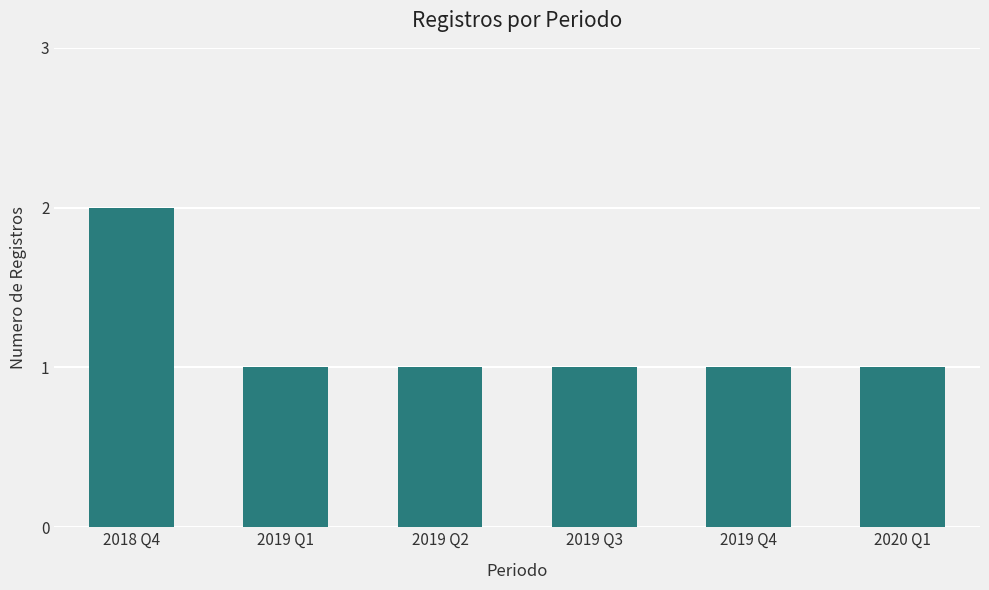

True or false: the data shows 2 at 2018 Q4.

True